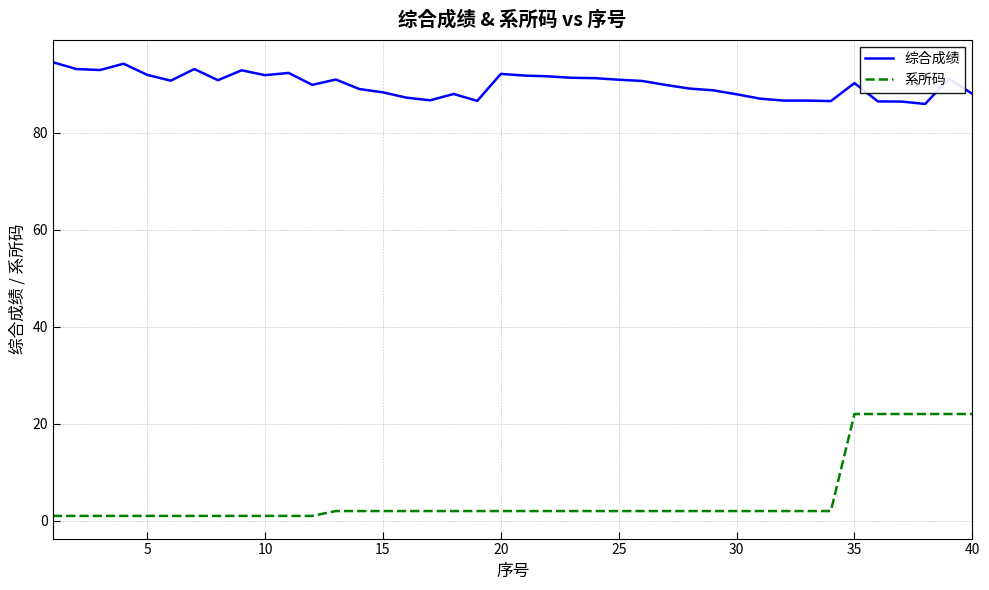

What is the maximum value shown in the chart?

94.5